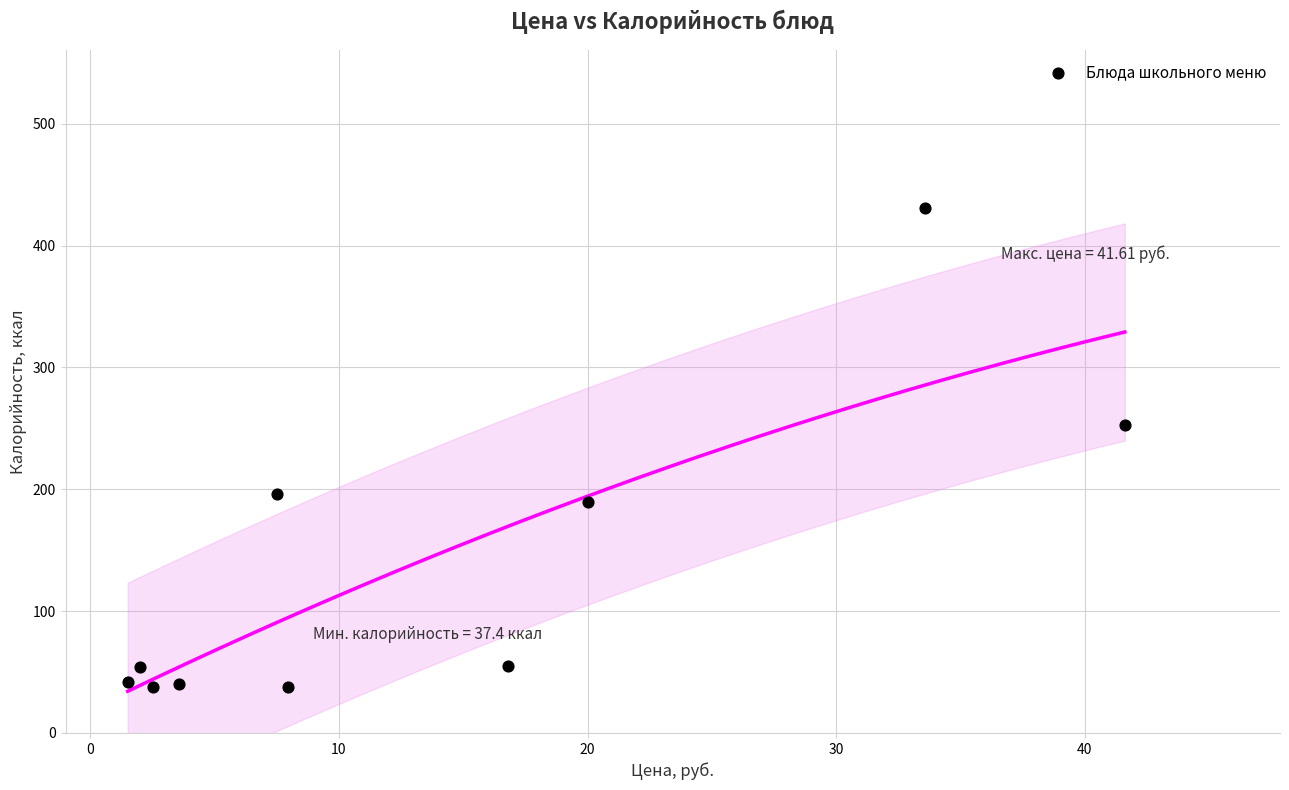

What Y value in the scatter plot is closest to 234?

253.1